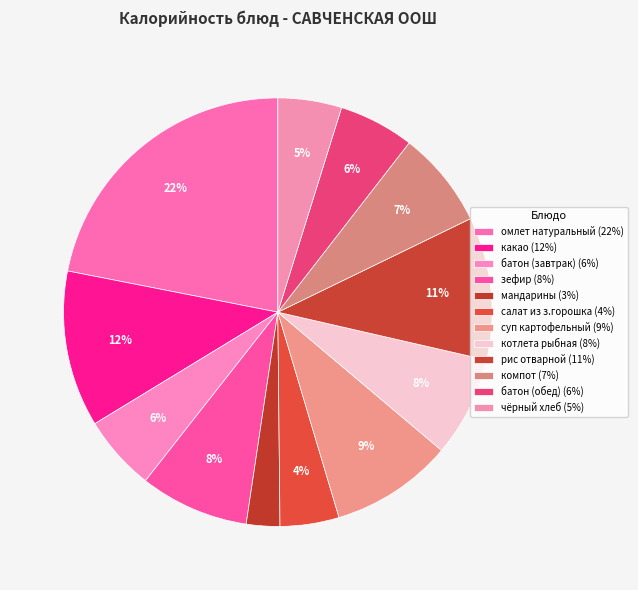

To the nearest percent, what portion does салат из з.горошка represent?

4%